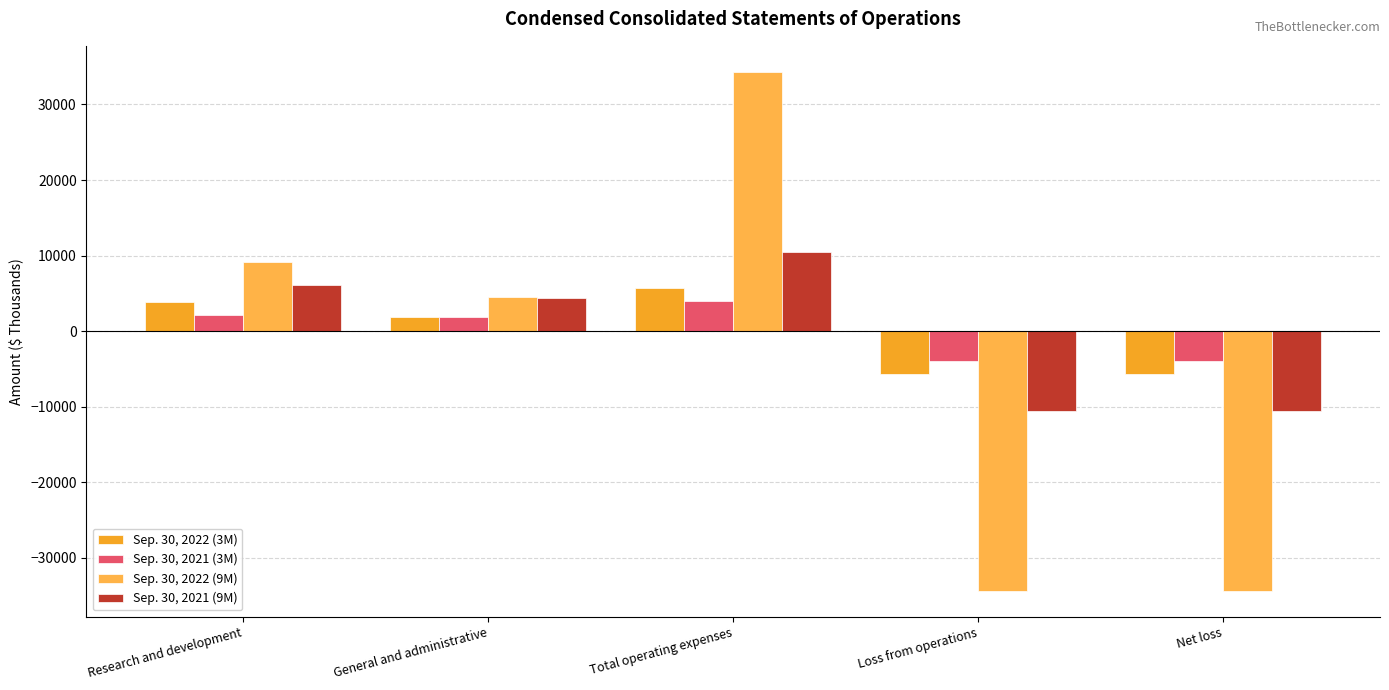

What is the spread (max minus min) of values at General and administrative?

2708